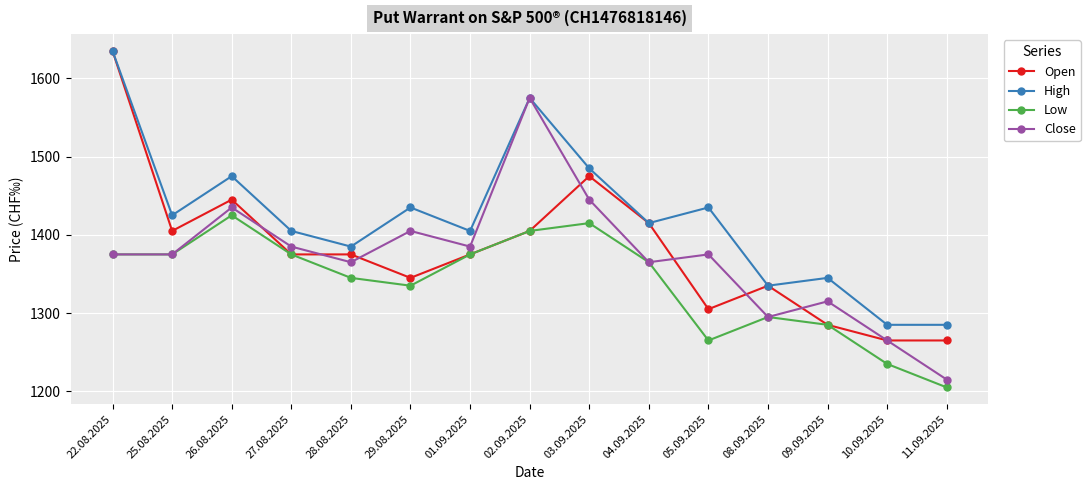

Reading left to right, list all the values displayed in this chart.

Open: 22.08.2025=1635	25.08.2025=1405	26.08.2025=1445	27.08.2025=1375	28.08.2025=1375	29.08.2025=1345	01.09.2025=1375	02.09.2025=1405	03.09.2025=1475	04.09.2025=1415	05.09.2025=1305	08.09.2025=1335	09.09.2025=1285	10.09.2025=1265	11.09.2025=1265
High: 22.08.2025=1635	25.08.2025=1425	26.08.2025=1475	27.08.2025=1405	28.08.2025=1385	29.08.2025=1435	01.09.2025=1405	02.09.2025=1575	03.09.2025=1485	04.09.2025=1415	05.09.2025=1435	08.09.2025=1335	09.09.2025=1345	10.09.2025=1285	11.09.2025=1285
Low: 22.08.2025=1375	25.08.2025=1375	26.08.2025=1425	27.08.2025=1375	28.08.2025=1345	29.08.2025=1335	01.09.2025=1375	02.09.2025=1405	03.09.2025=1415	04.09.2025=1365	05.09.2025=1265	08.09.2025=1295	09.09.2025=1285	10.09.2025=1235	11.09.2025=1205
Close: 22.08.2025=1375	25.08.2025=1375	26.08.2025=1435	27.08.2025=1385	28.08.2025=1365	29.08.2025=1405	01.09.2025=1385	02.09.2025=1575	03.09.2025=1445	04.09.2025=1365	05.09.2025=1375	08.09.2025=1295	09.09.2025=1315	10.09.2025=1265	11.09.2025=1215